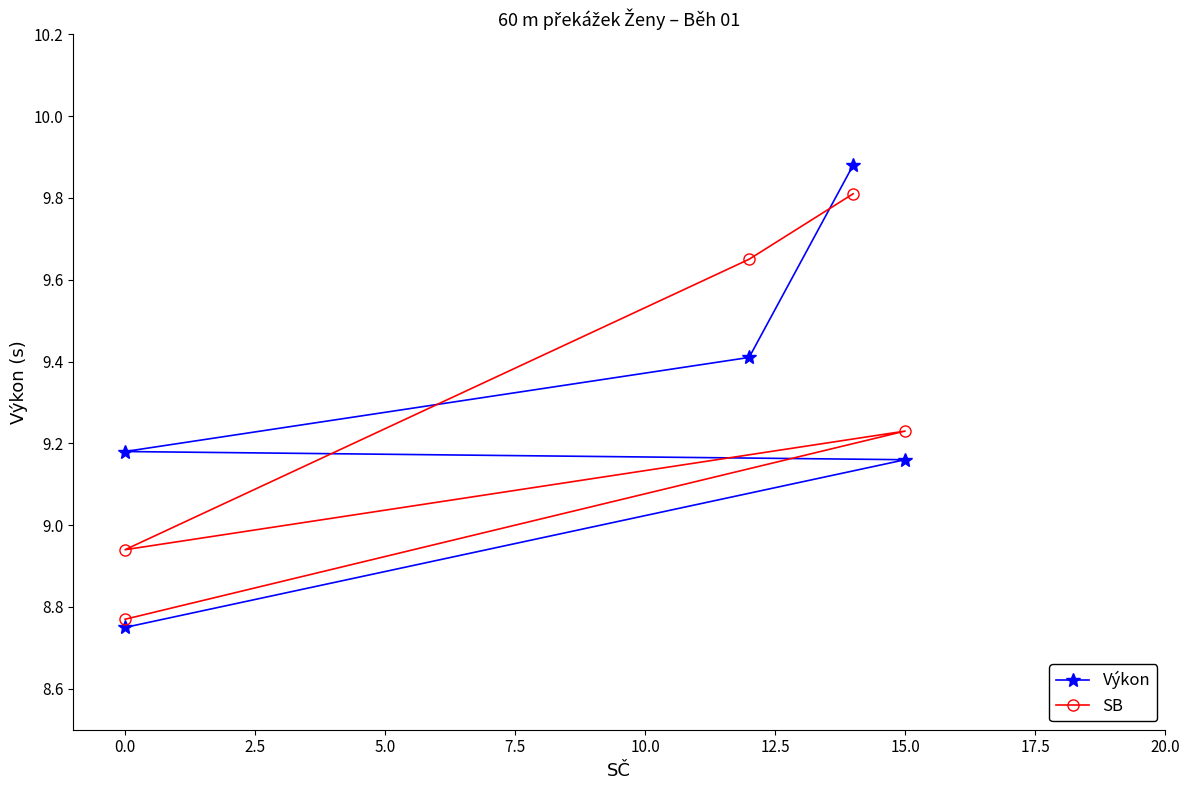

Does the chart have visible grid lines?

No